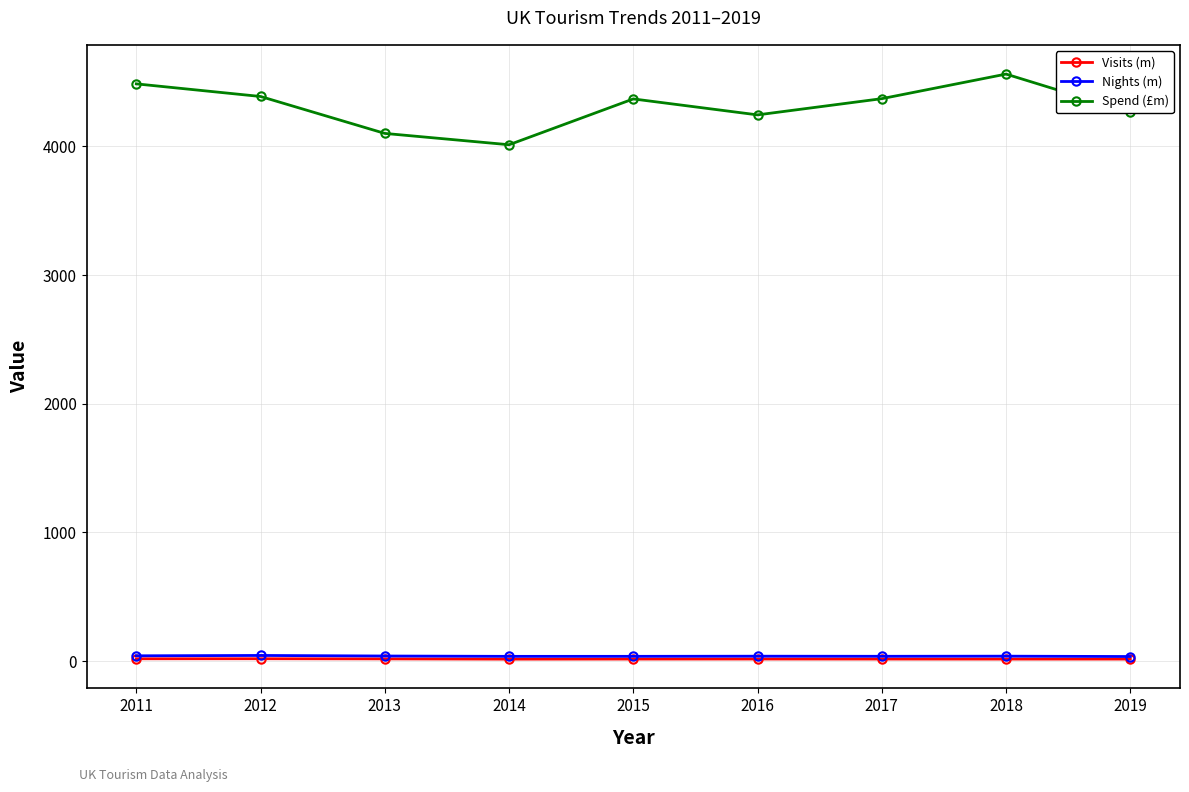

Where does the Nights (m) series first go above 38?

2011